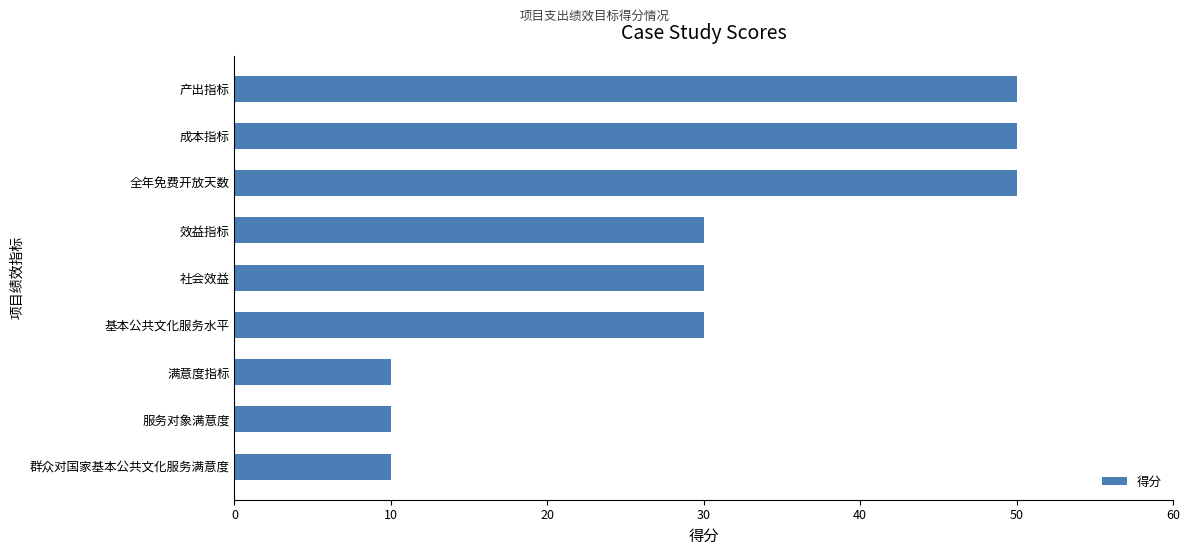

What is the change in value from 社会效益 to 服务对象满意度?

-20